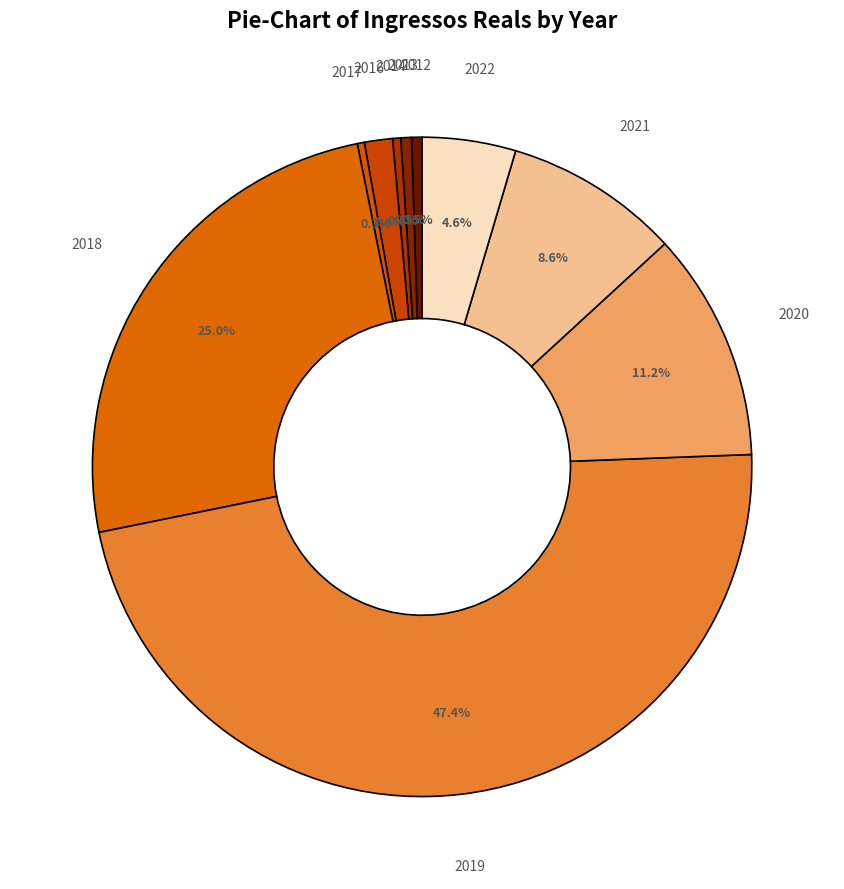

Which category has the biggest portion of the pie?

2019